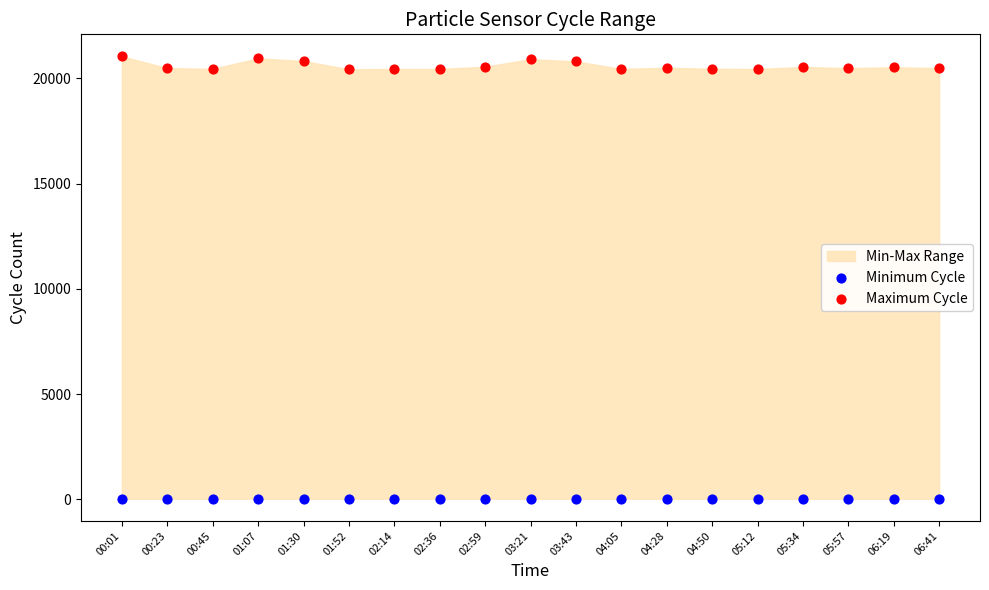

Which series contains the lowest Y value?

Minimum Cycle